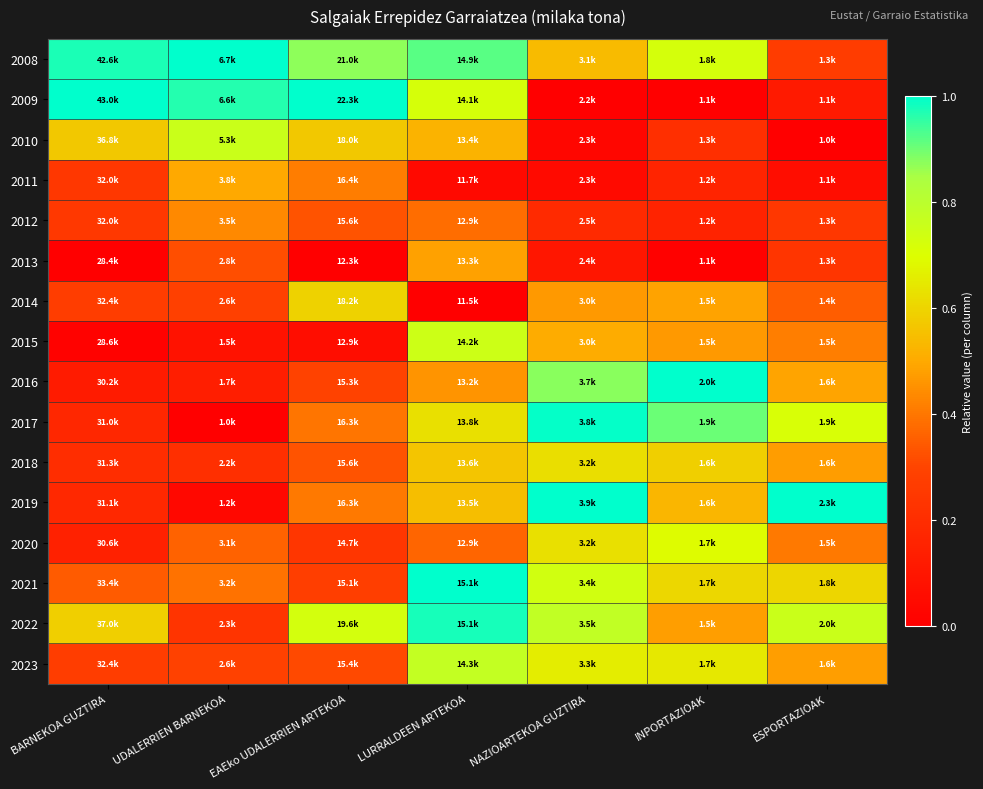

Which has a higher value, UDALERRIEN BARNEKOA or NAZIOARTEKOA GUZTIRA?

UDALERRIEN BARNEKOA